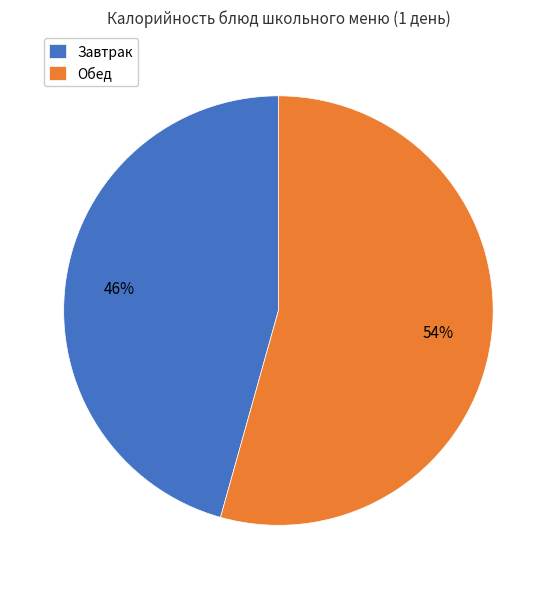

Is there a majority slice in this chart?

Yes